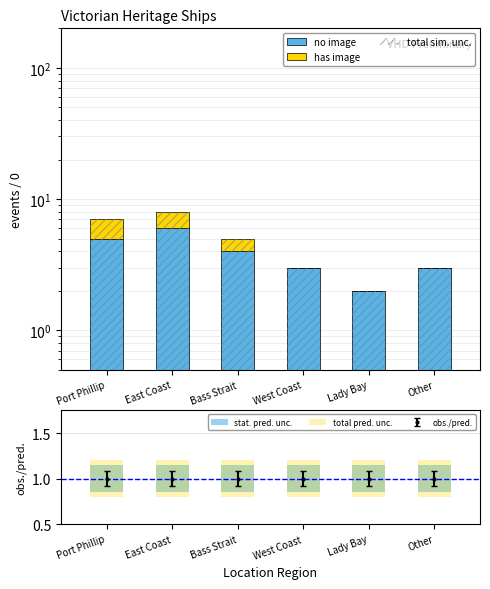

The has image series shows 2.6 at East Coast. True or false?

False